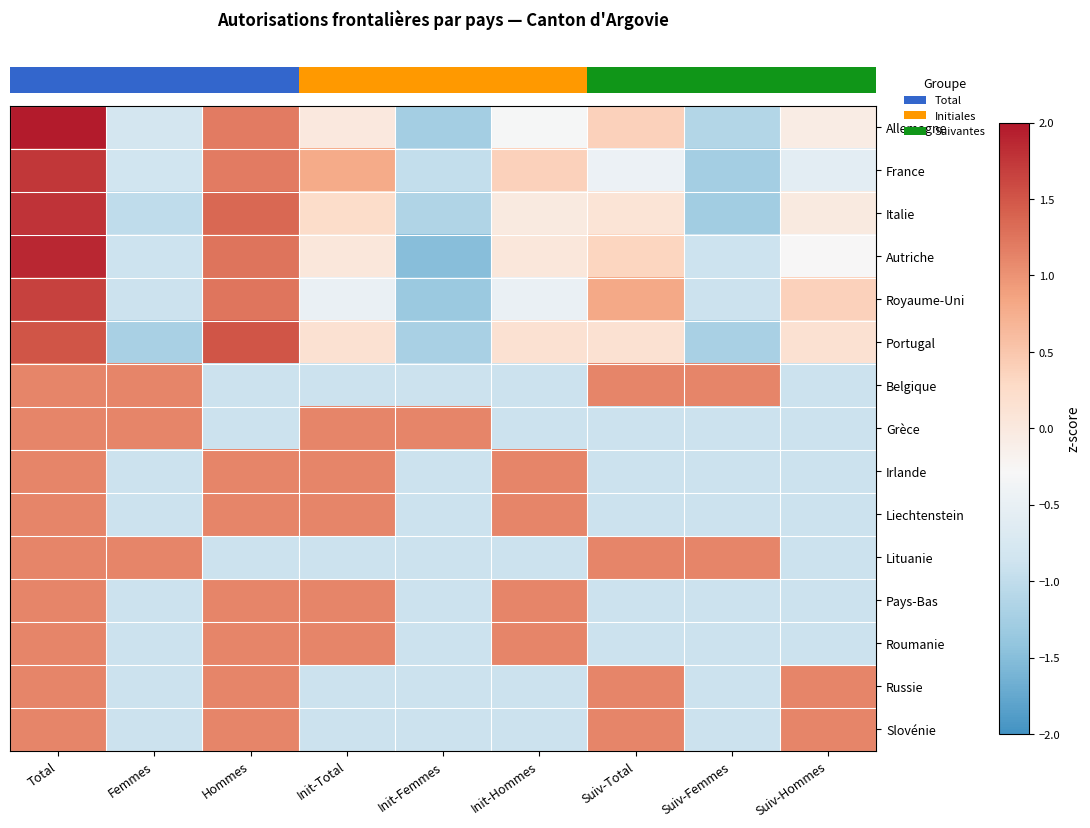

What is the minimum value shown in the chart?

-1.5